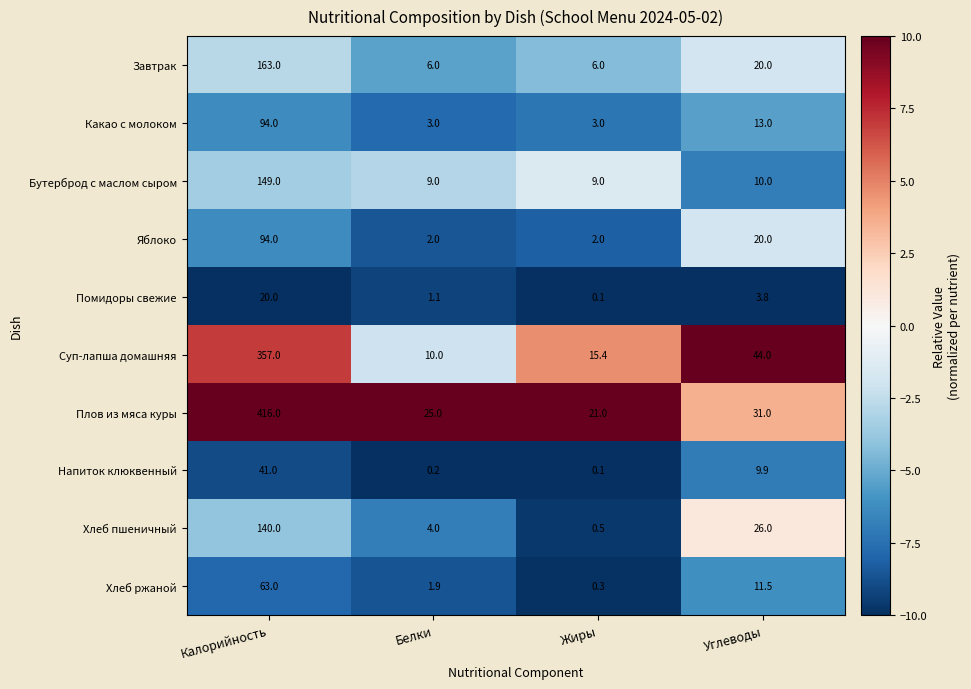

Which label corresponds to the smallest value in the chart?

Жиры